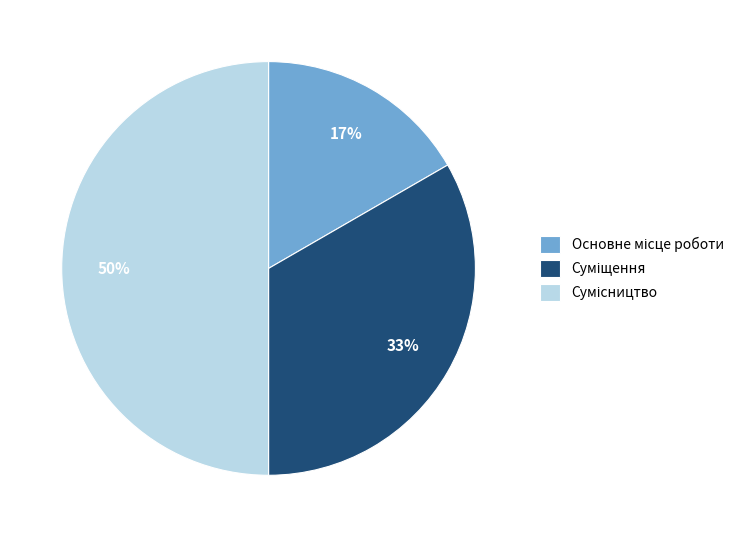

To the nearest percent, what is the average slice percentage?

33%